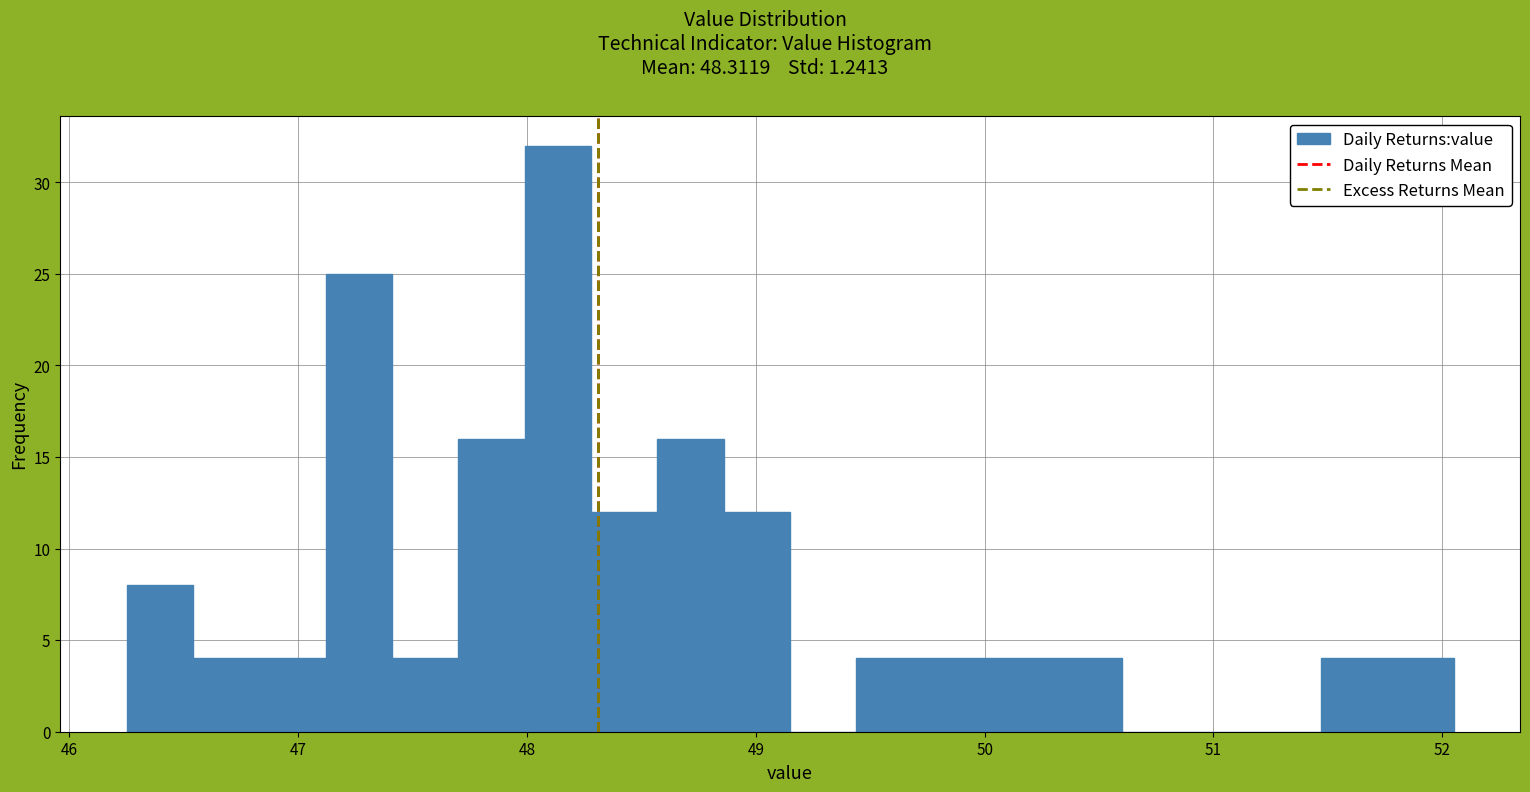

Around what value on the x-axis is the tallest bar? Give the approximate position of its centre, as read against the axis.

48.1